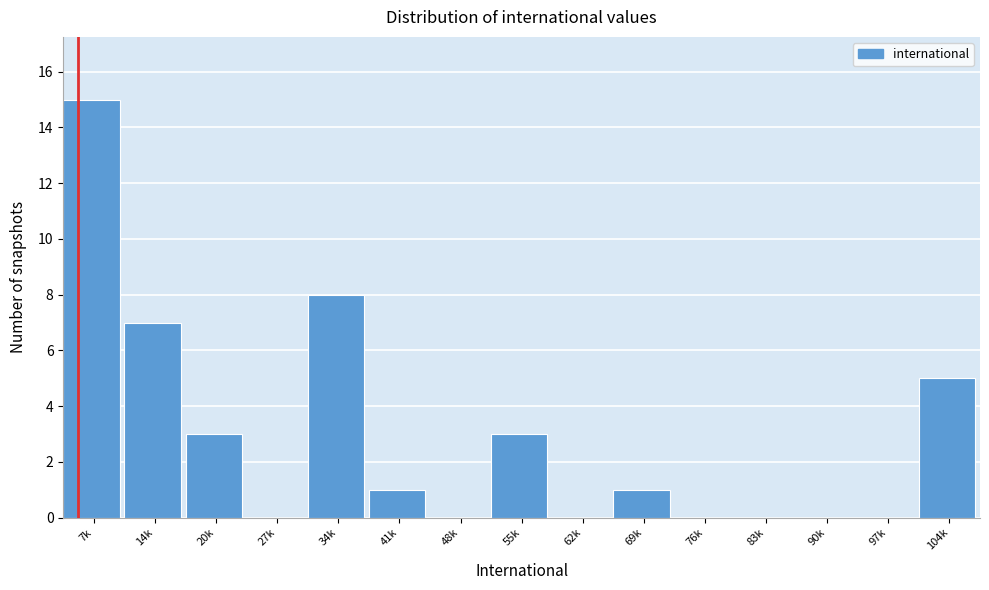

Reading left to right, list all the values displayed in this chart.

7k=15	14k=7	20k=3	27k=0	34k=8	41k=1	48k=0	55k=3	62k=0	69k=1	76k=0	83k=0	90k=0	97k=0	104k=5